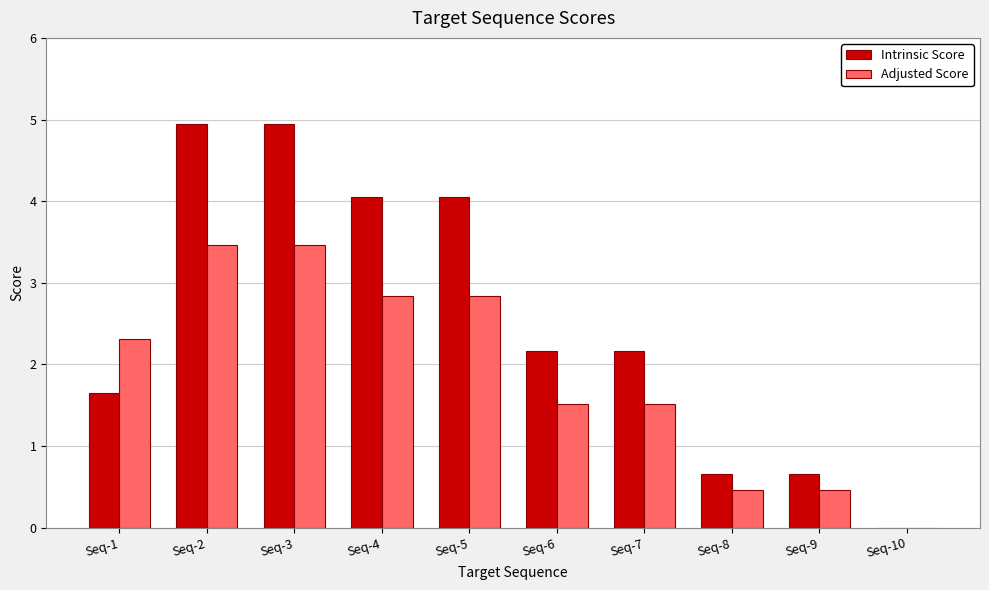

What is the total value across all series at Seq-4?

6.9